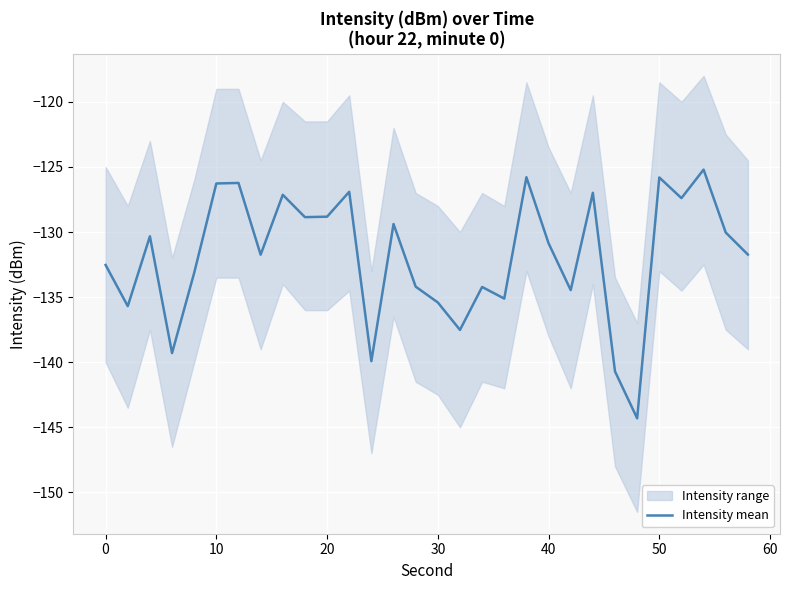

Reading left to right, what are all the values shown in this chart?

-132.5	-135.7	-130.3	-139.3	-133.1	-126.3	-126.2	-131.7	-127.1	-128.9	-128.8	-126.9	-139.9	-129.4	-134.2	-135.4	-137.5	-134.2	-135.1	-125.8	-130.9	-134.5	-127.0	-140.7	-144.3	-125.8	-127.4	-125.2	-130.0	-131.7